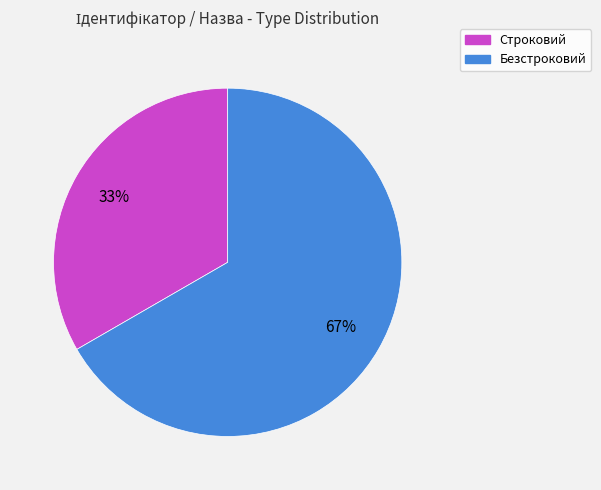

To the nearest percent, what is the combined percentage of Строковий and Безстроковий?

100%